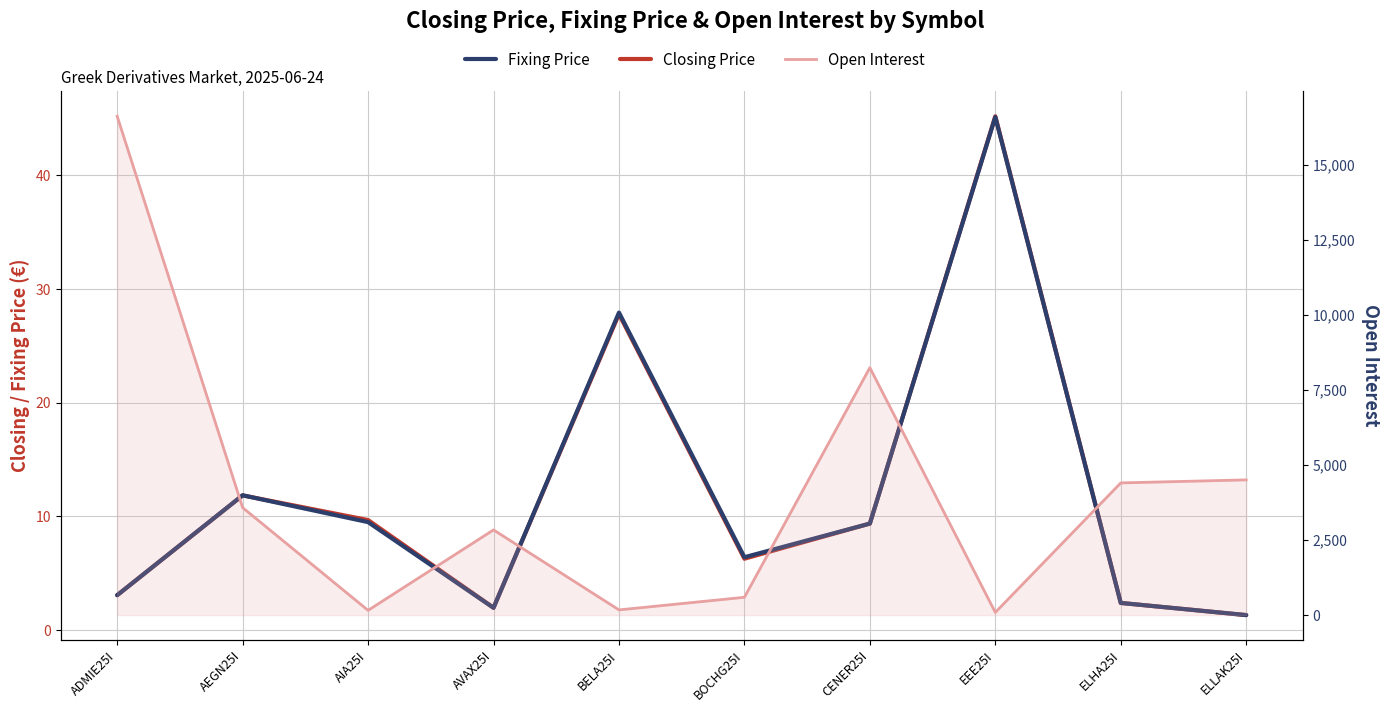

How many intersections are there between Closing Price and Fixing Price?

2